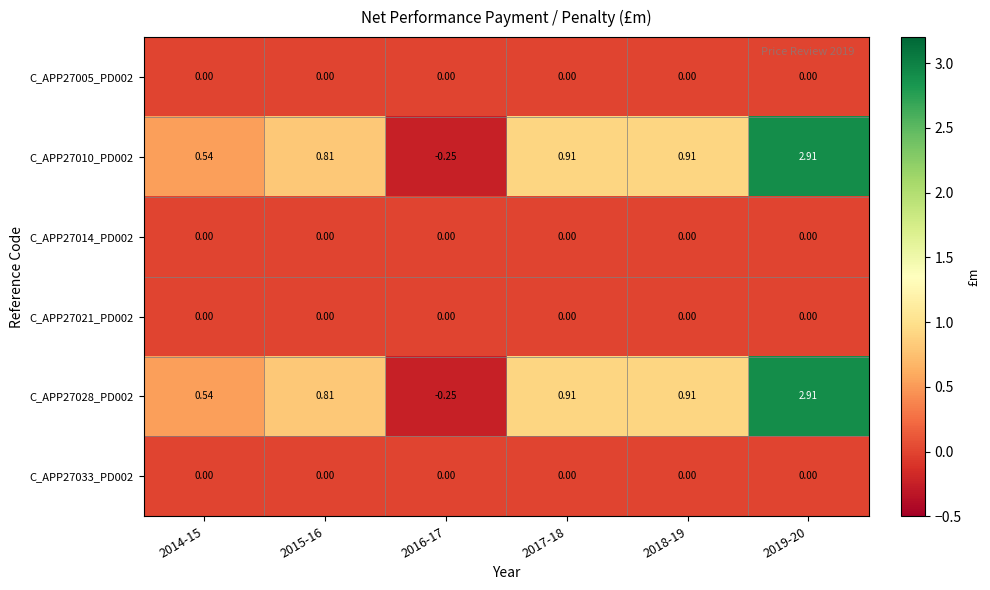

Which category has the lowest value across all series?

2016-17